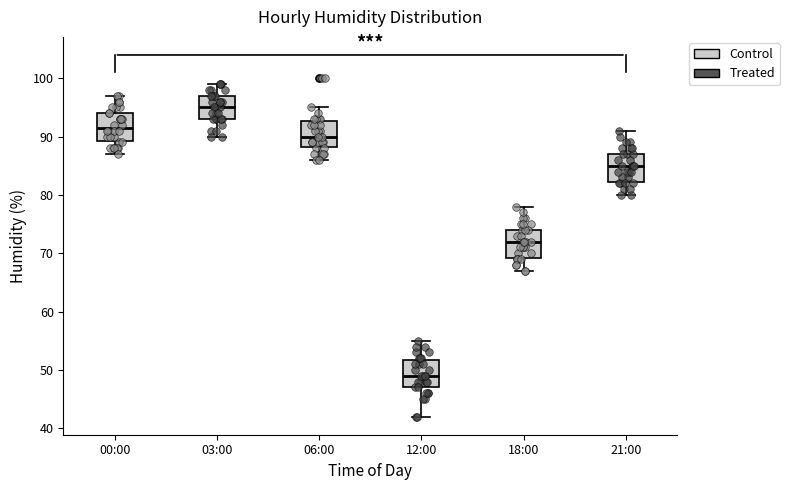

Reading left to right, read every box against the y-axis: the position of its median line, the range the box covers, and the ends of its whiskers. The values are not printed on the chart, so give them approximately, as read against the axis.

00:00: median 92, box 89 to 94, whiskers 87 to 97
03:00: median 95, box 93 to 97, whiskers 90 to 99
06:00: median 90, box 88 to 93, whiskers 86 to 95
12:00: median 49, box 47 to 52, whiskers 42 to 55
18:00: median 72, box 69 to 74, whiskers 67 to 78
21:00: median 85, box 82 to 87, whiskers 80 to 91